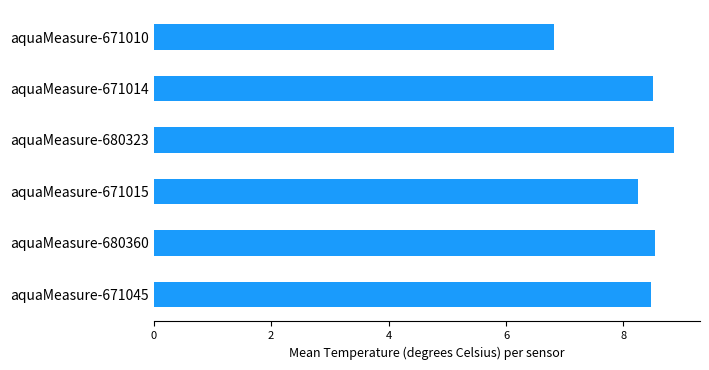

What is the label of the 4th bar from the bottom?

aquaMeasure-680323